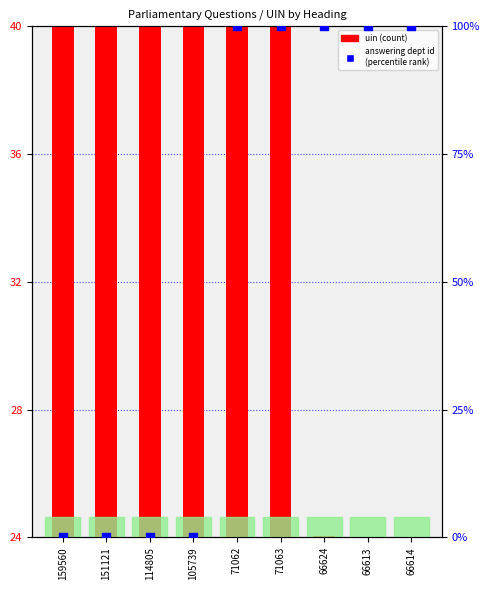

Approximately how many times larger is the value at 66613 compared to 66614?

1.0